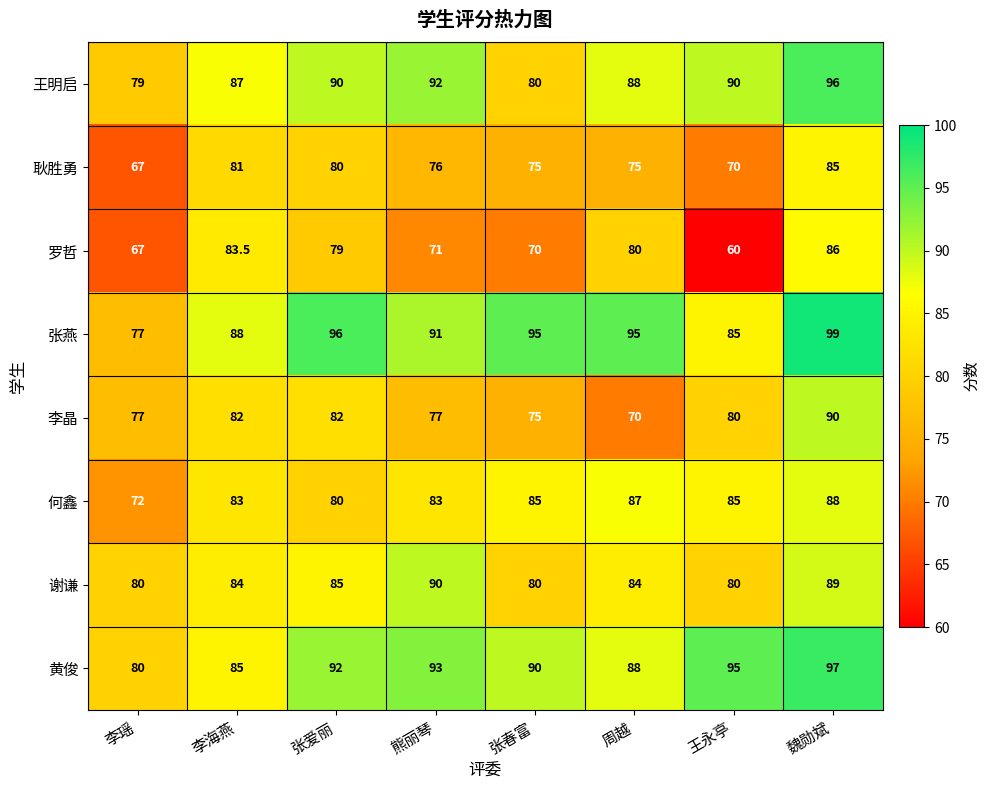

The 黄俊 series shows 90.0 at 张春富. True or false?

True